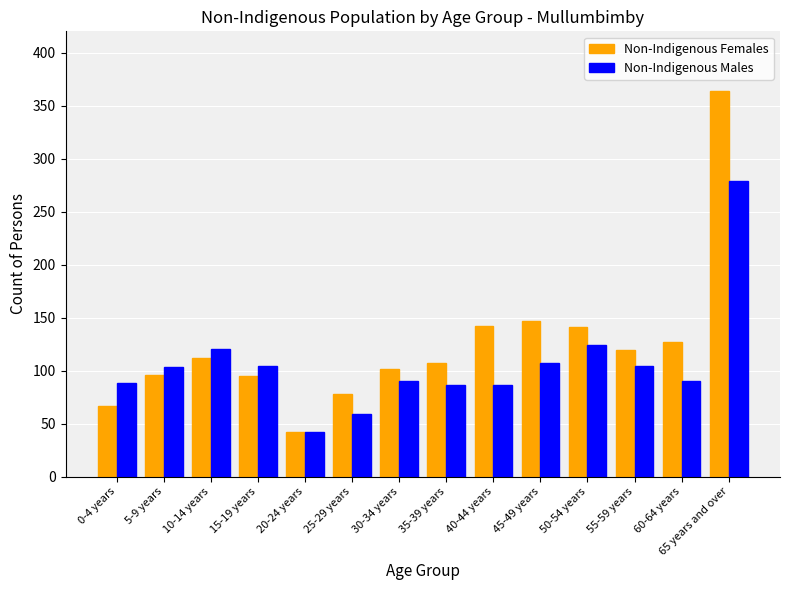

Count the number of categories in the chart.

14